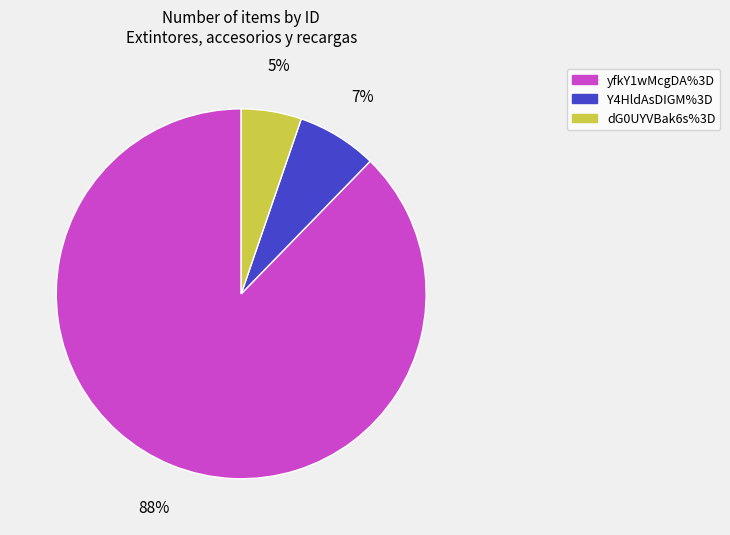

How many slices are in this pie chart?

3